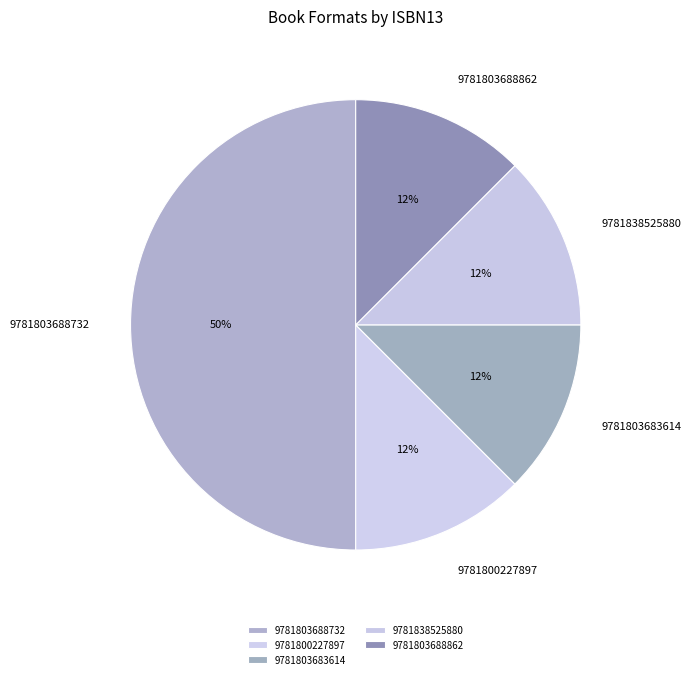

What is the ratio of the value at 9781803683614 to the value at 9781803688862?

1.0